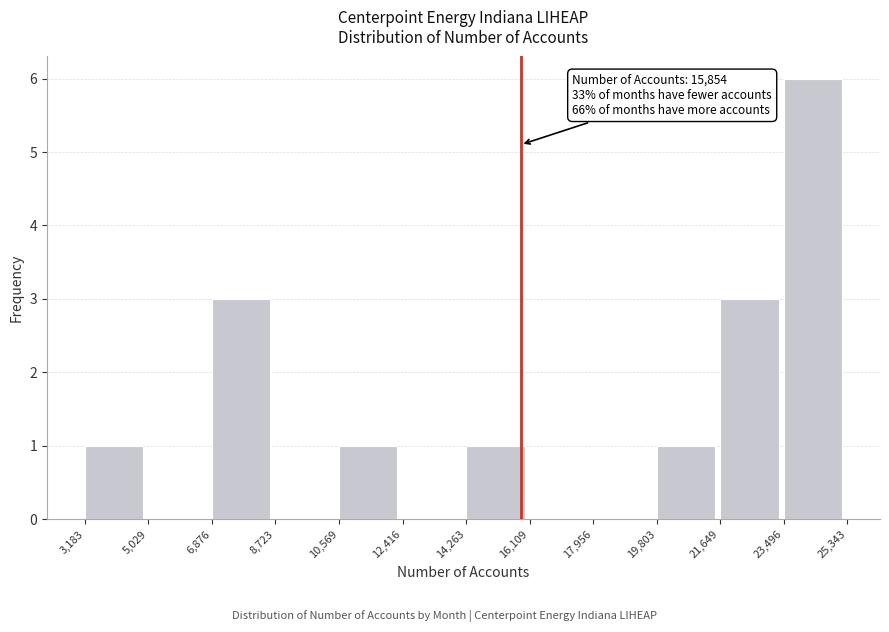

Over which range of the x-axis is the bar tallest?

23,496 to 25,343